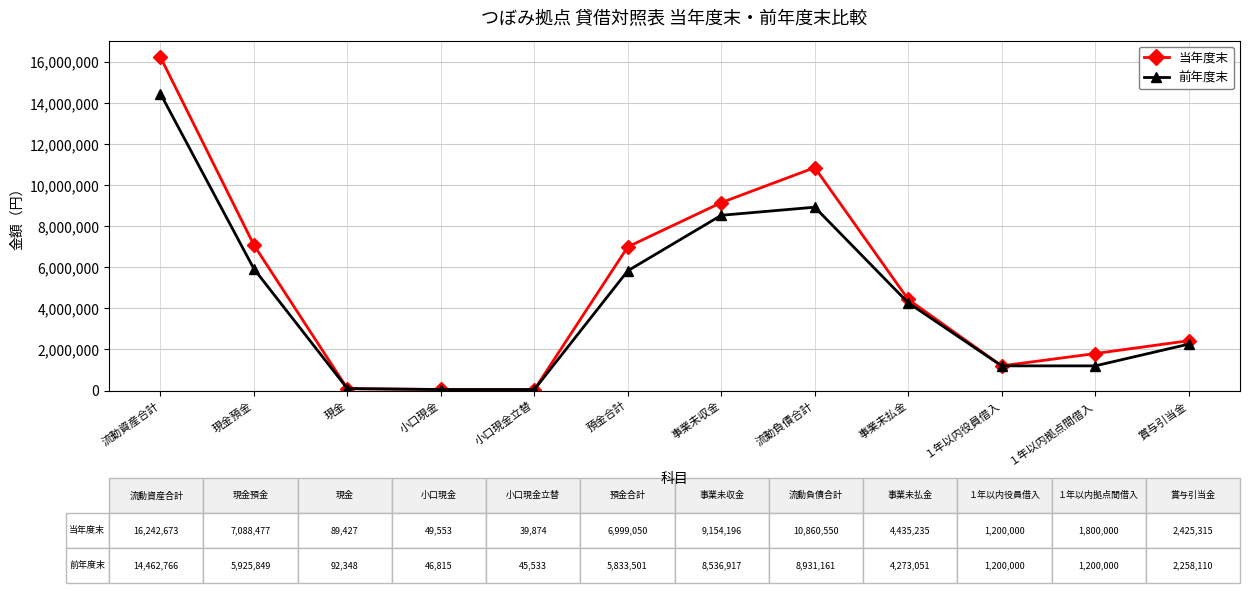

What is the minimum value shown in the chart?

39874